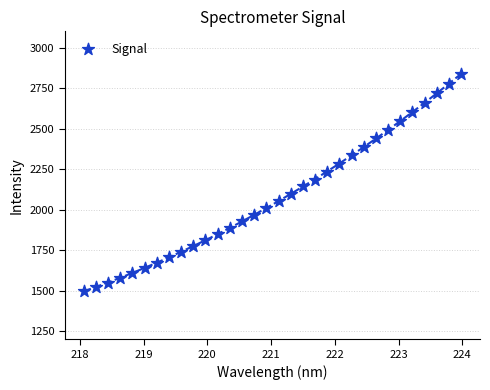

What is the range of Y values (max minus min)?

1341.9